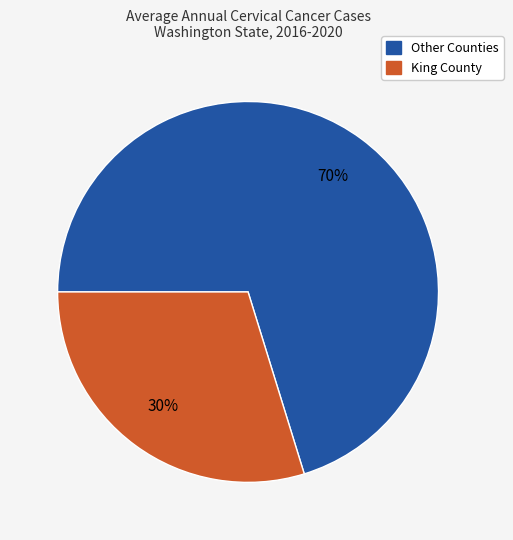

To the nearest percent, what is the average slice percentage?

50%